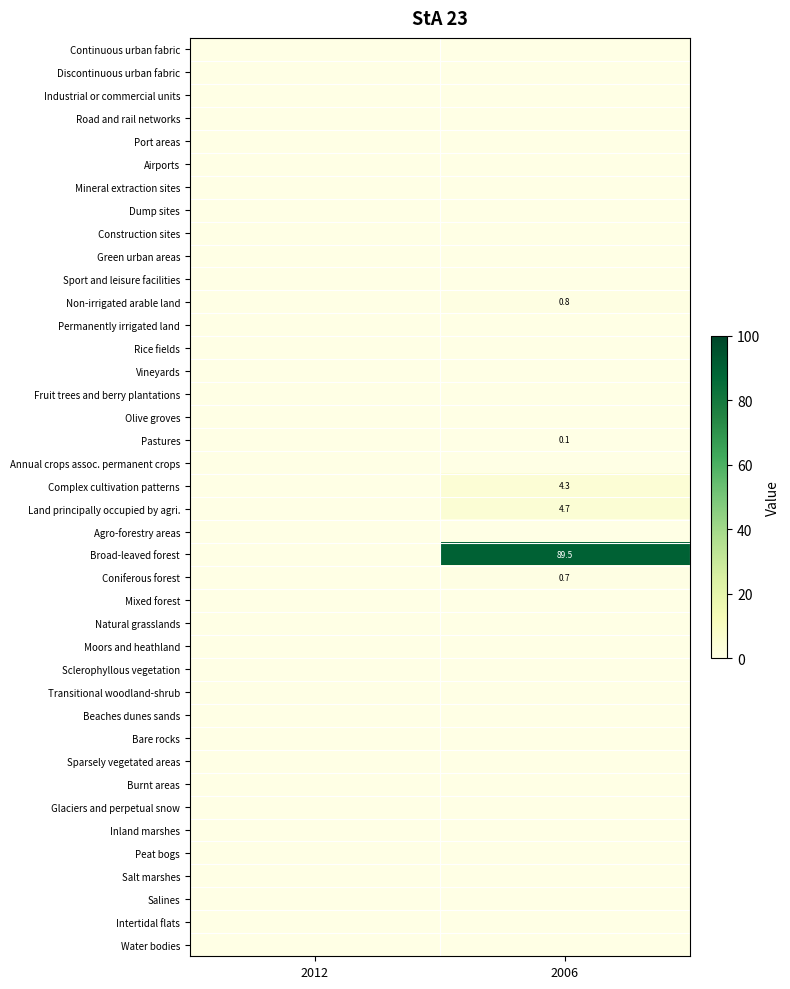

Is it true that Non-irrigated arable land equals 0.8 at 2006?

True